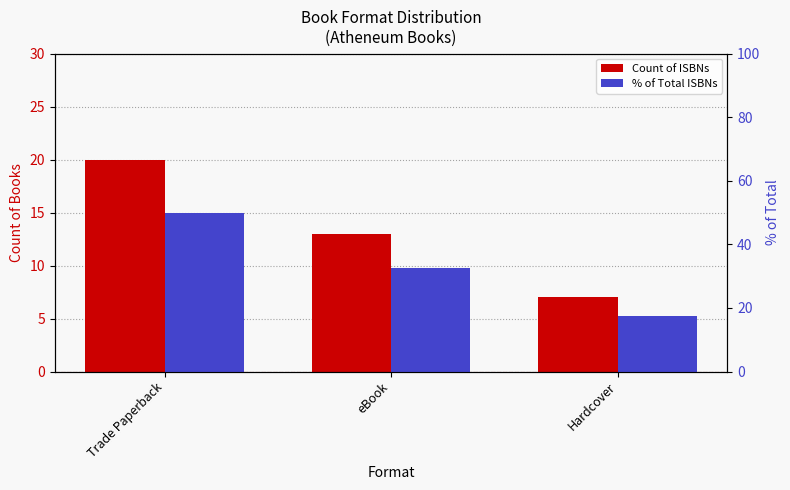

What is the label of the 3rd bar from the right?

Trade Paperback